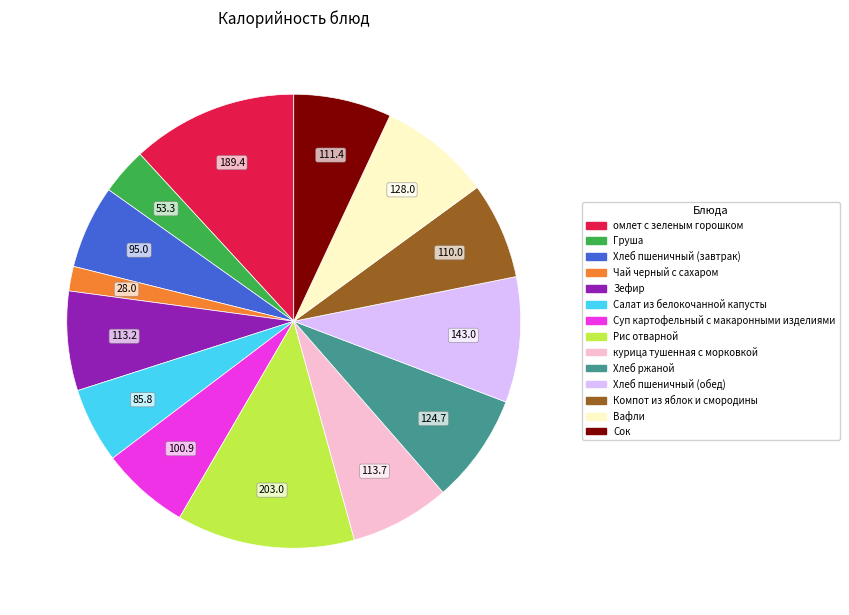

How many slices are in this pie chart?

14